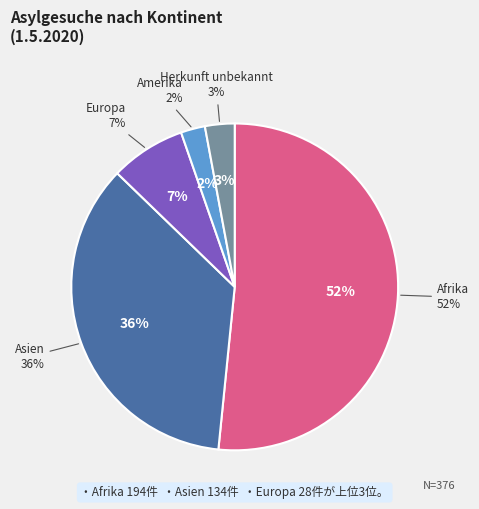

Is the sum of Amerika and Asien greater than half?

No